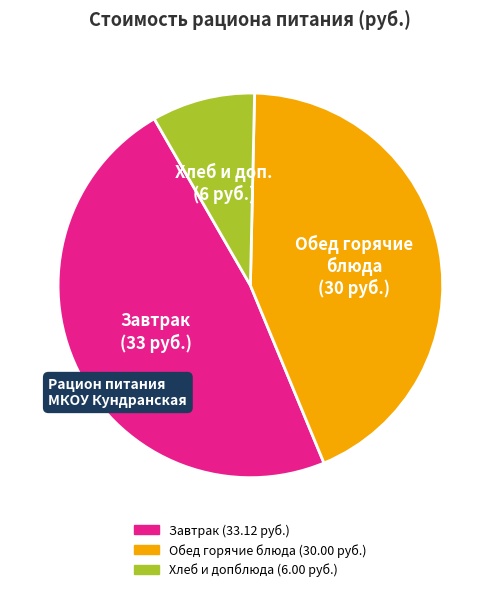

Does any single category account for the majority?

No